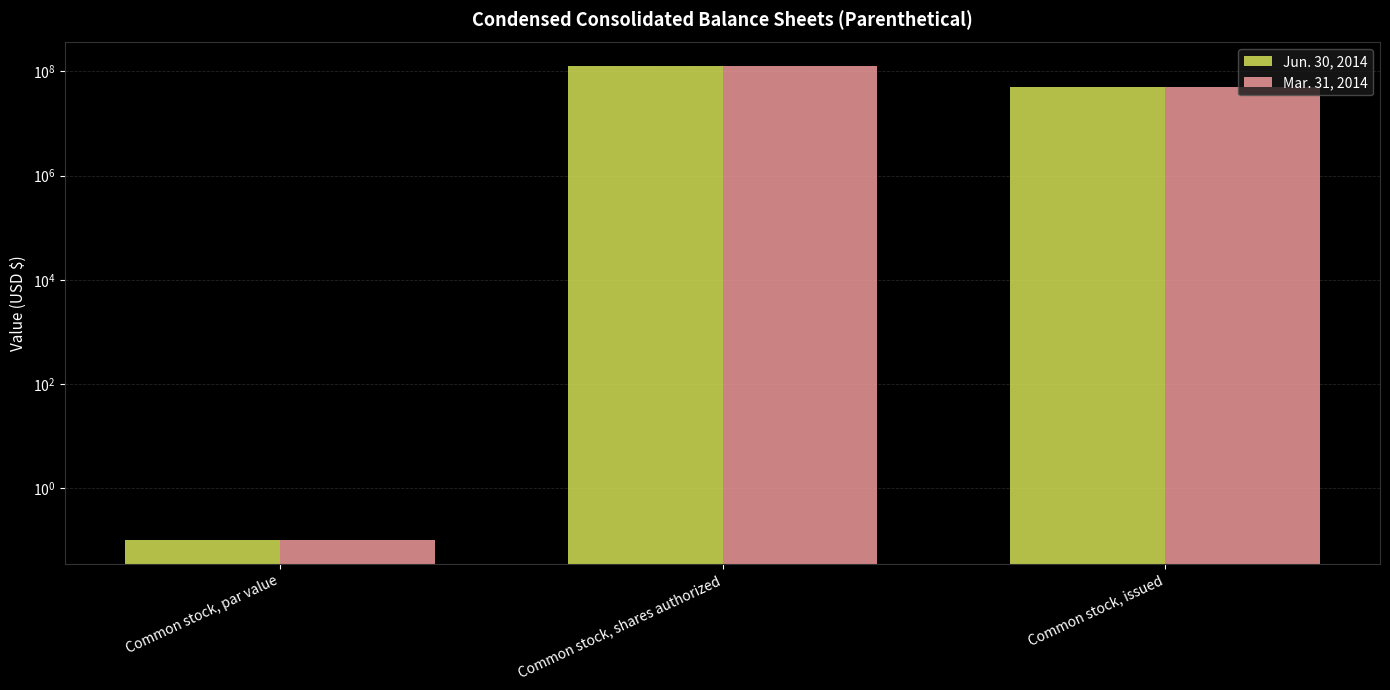

Between Common stock, shares authorized and Common stock, issued, which is larger?

Common stock, shares authorized